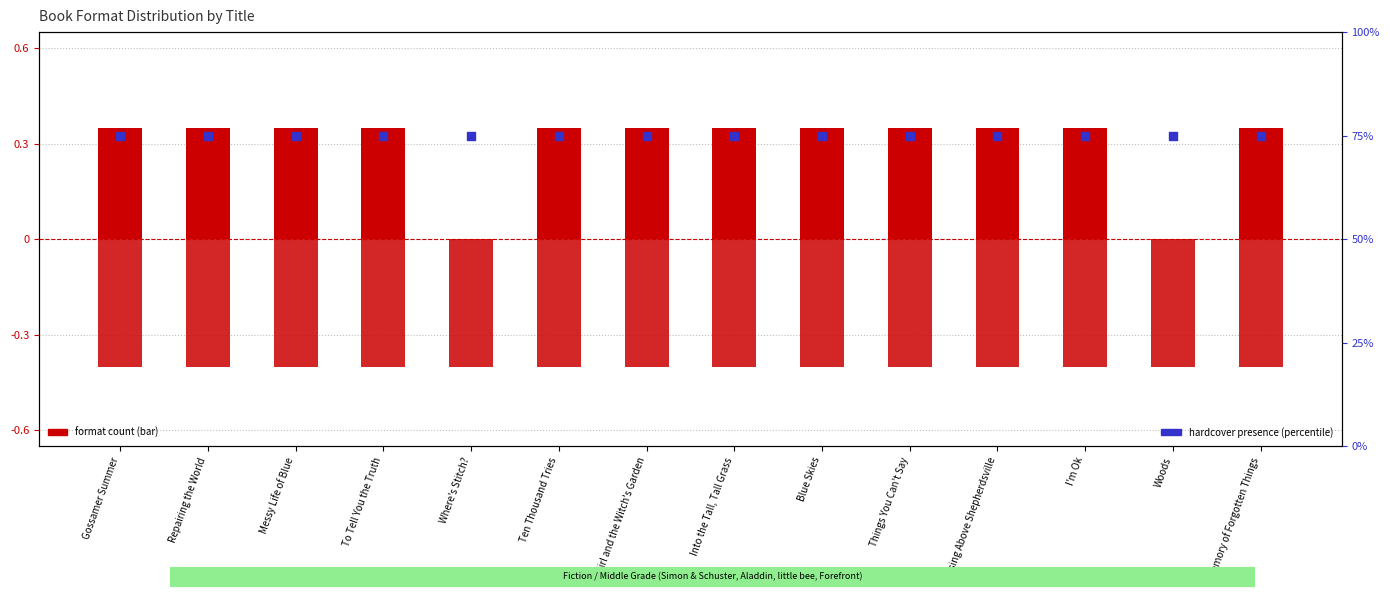

Which series reaches the maximum Y coordinate?

Hardcover (percentile)